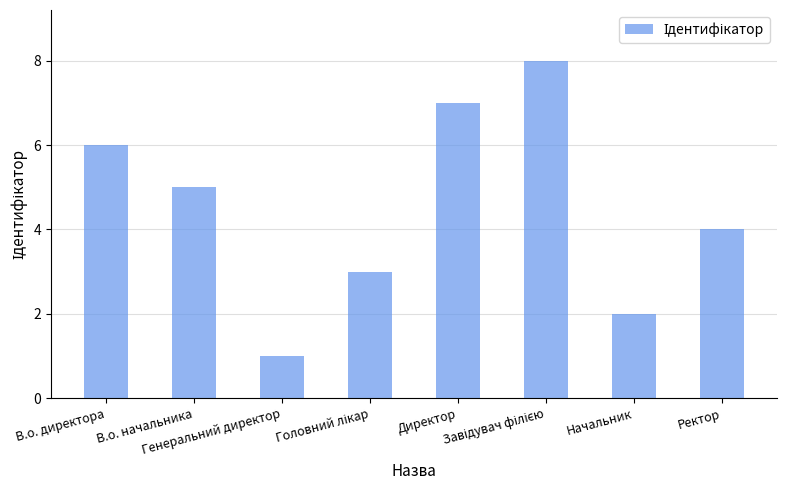

What is the difference between the maximum and minimum values?

7